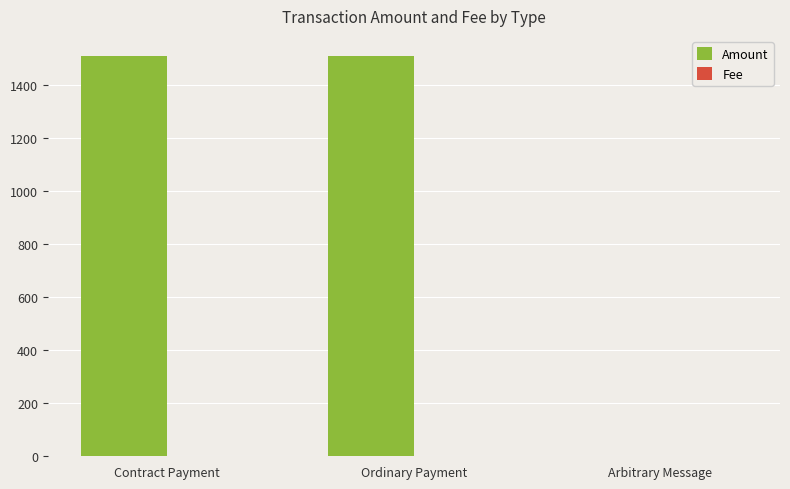

At which label does Amount first exceed 1510?

Contract Payment